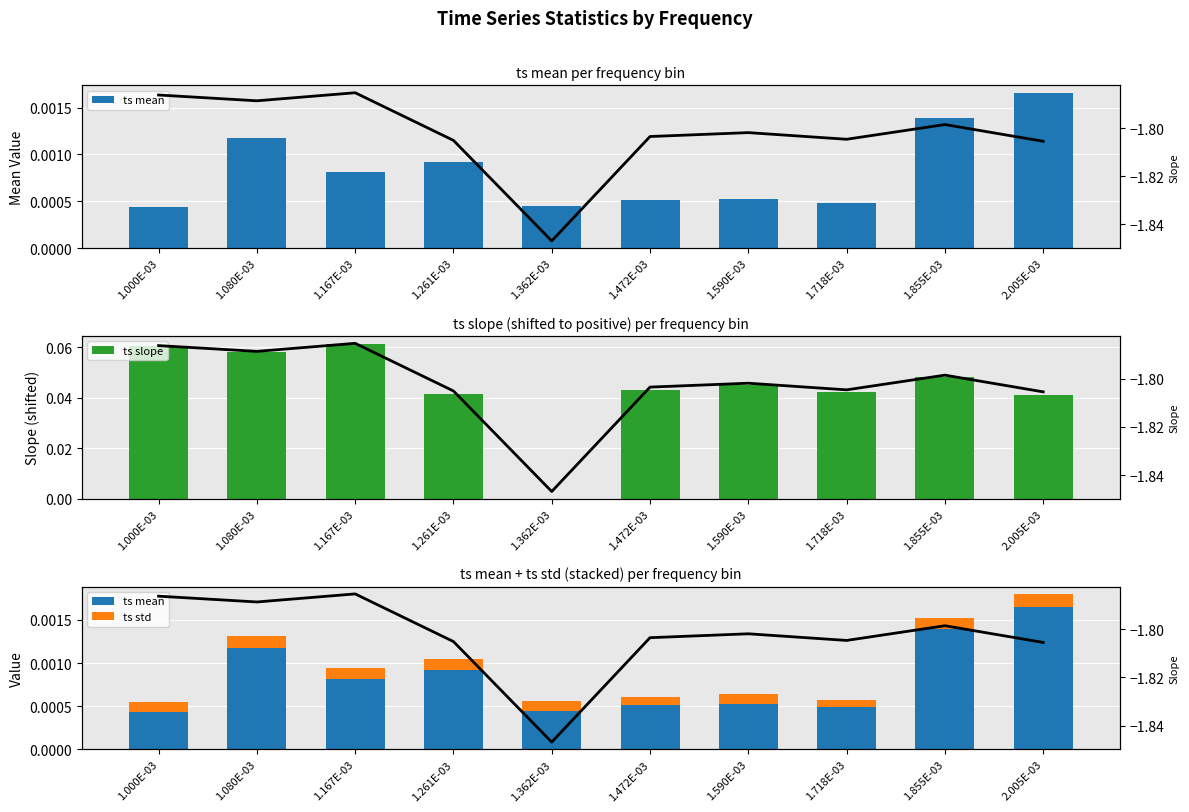

What is the average value of the ts slope (line) series?

-1.8